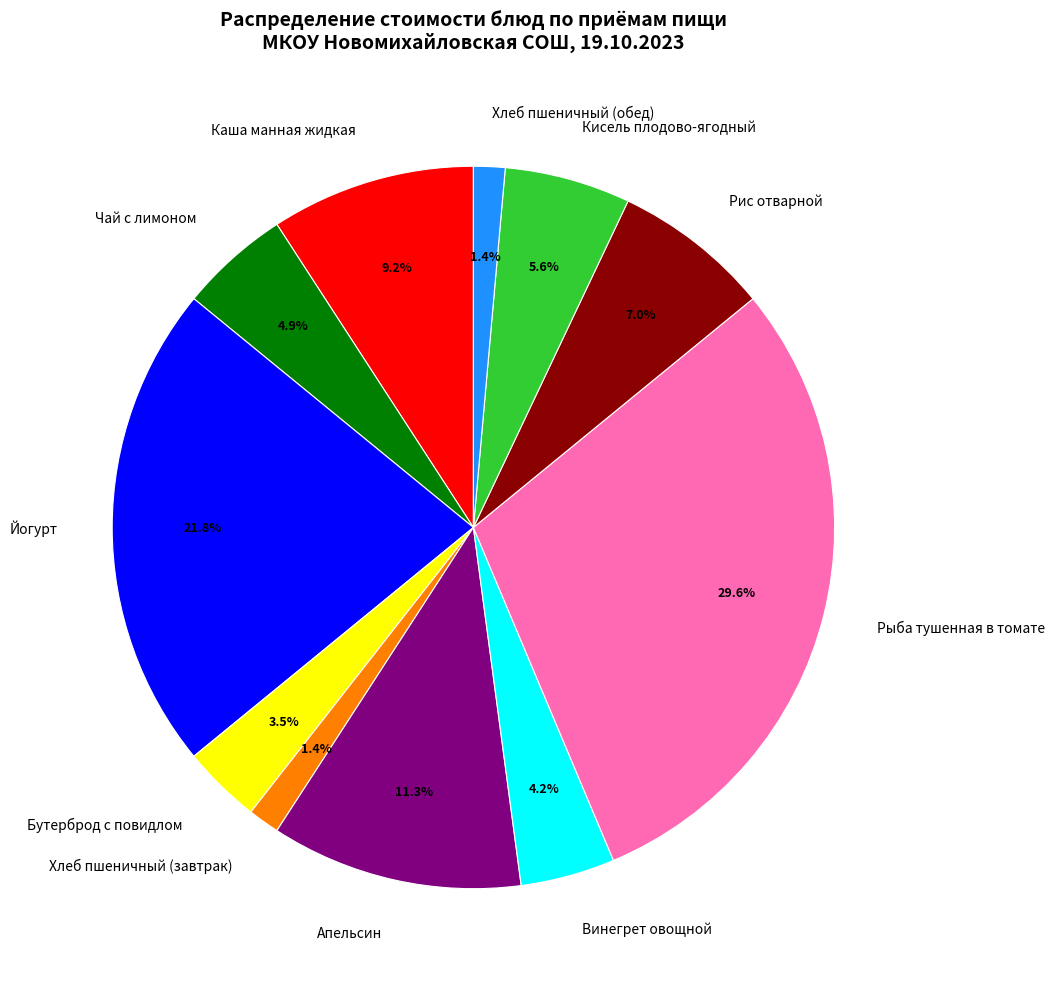

Does Рыба тушенная в томате account for over 50% of the chart?

No